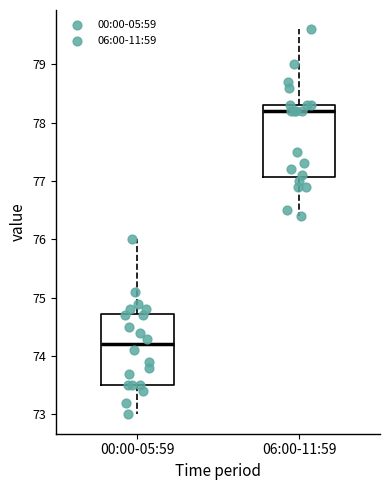

Reading left to right, read every box against the y-axis: the position of its median line, the range the box covers, and the ends of its whiskers. The values are not printed on the chart, so give them approximately, as read against the axis.

00:00-05:59: median 74.2, box 73.5 to 74.7, whiskers 73.0 to 76.0
06:00-11:59: median 78.2, box 77.1 to 78.3, whiskers 76.4 to 79.6